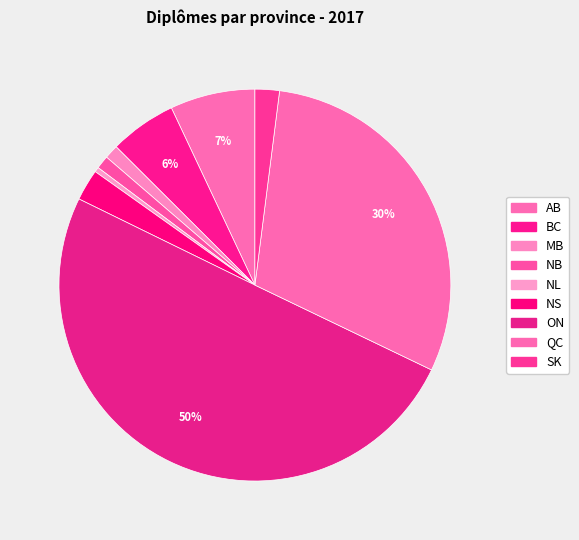

What is the smallest slice in the pie chart?

NL